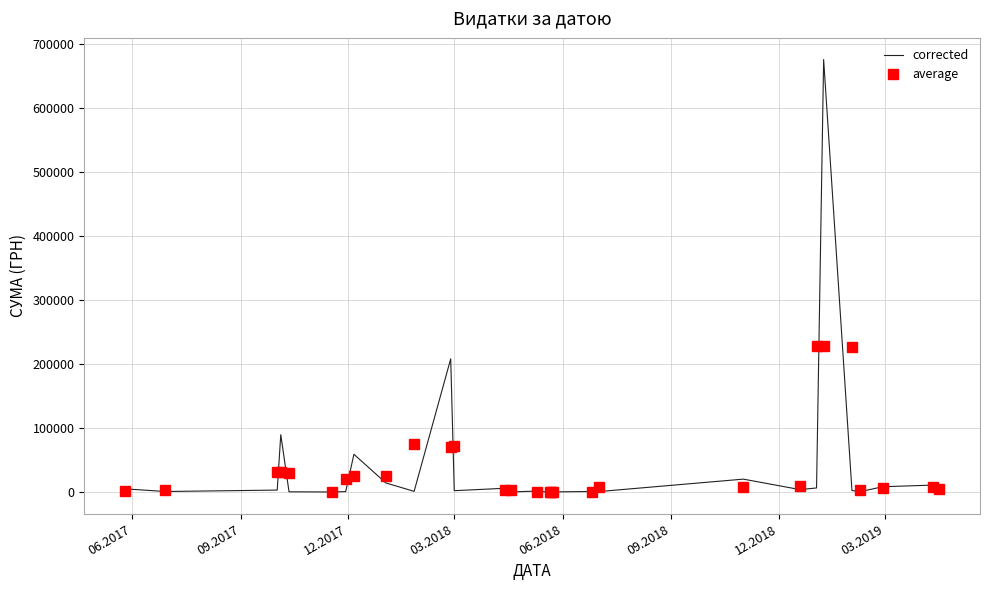

What is the difference between the maximum and minimum values in the average series?

228387.1